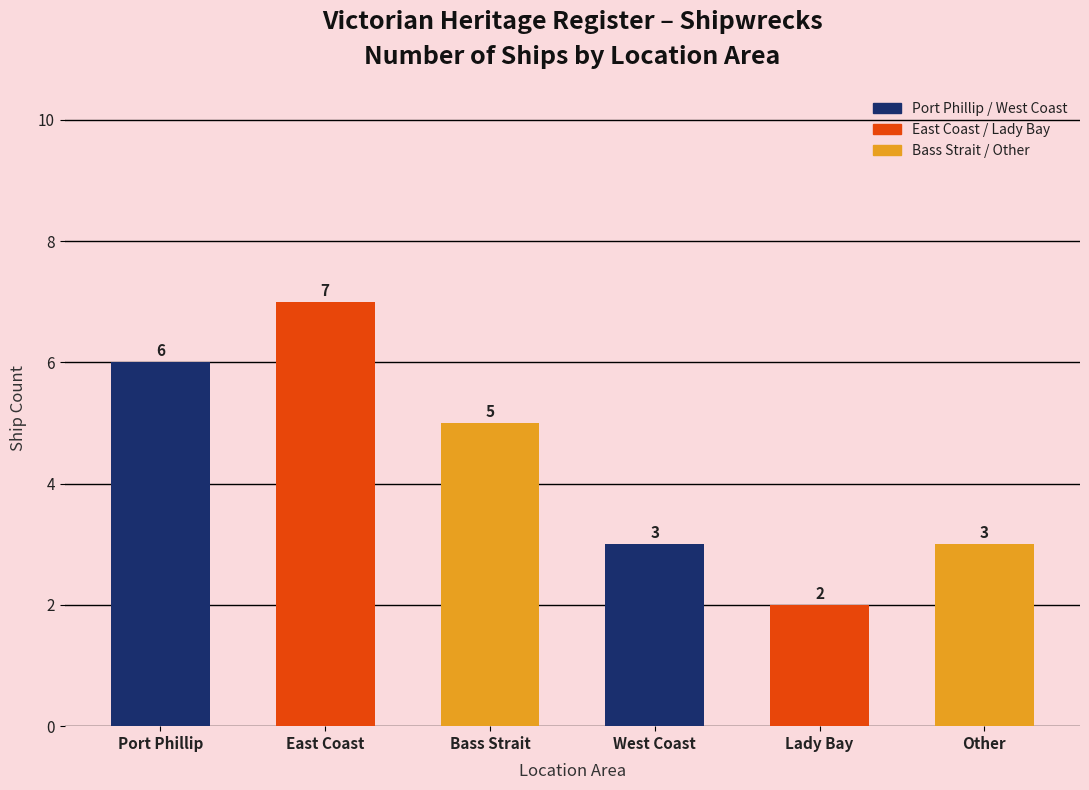

Reading right to left, extract all data points from this chart.

Other=3	Lady Bay=2	West Coast=3	Bass Strait=5	East Coast=7	Port Phillip=6